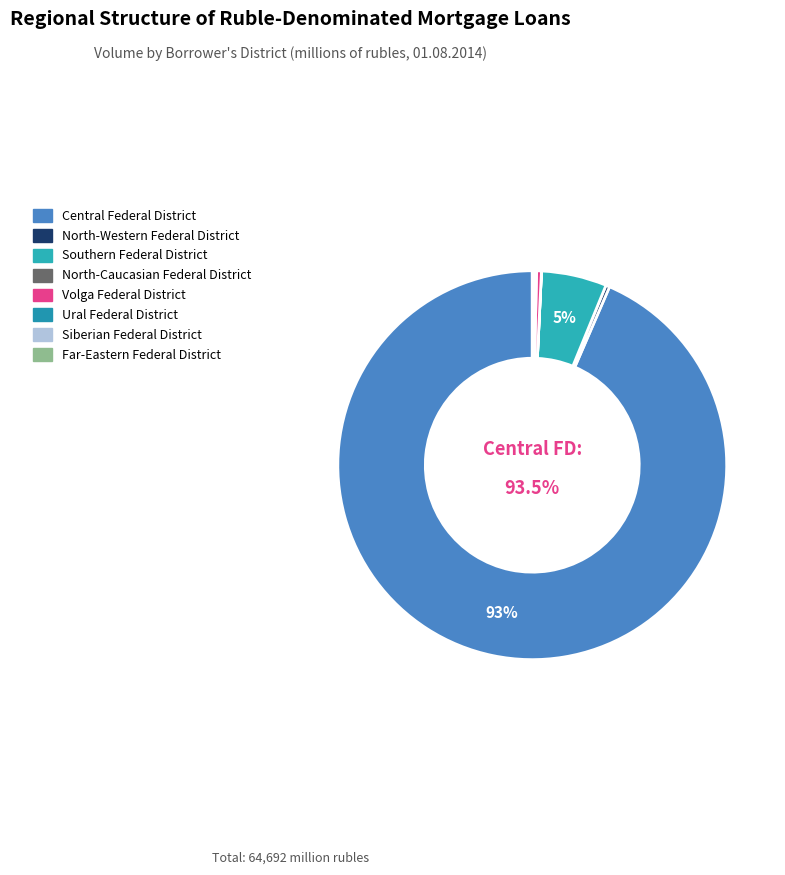

Which has a higher value, Ural Federal District or Central Federal District?

Central Federal District